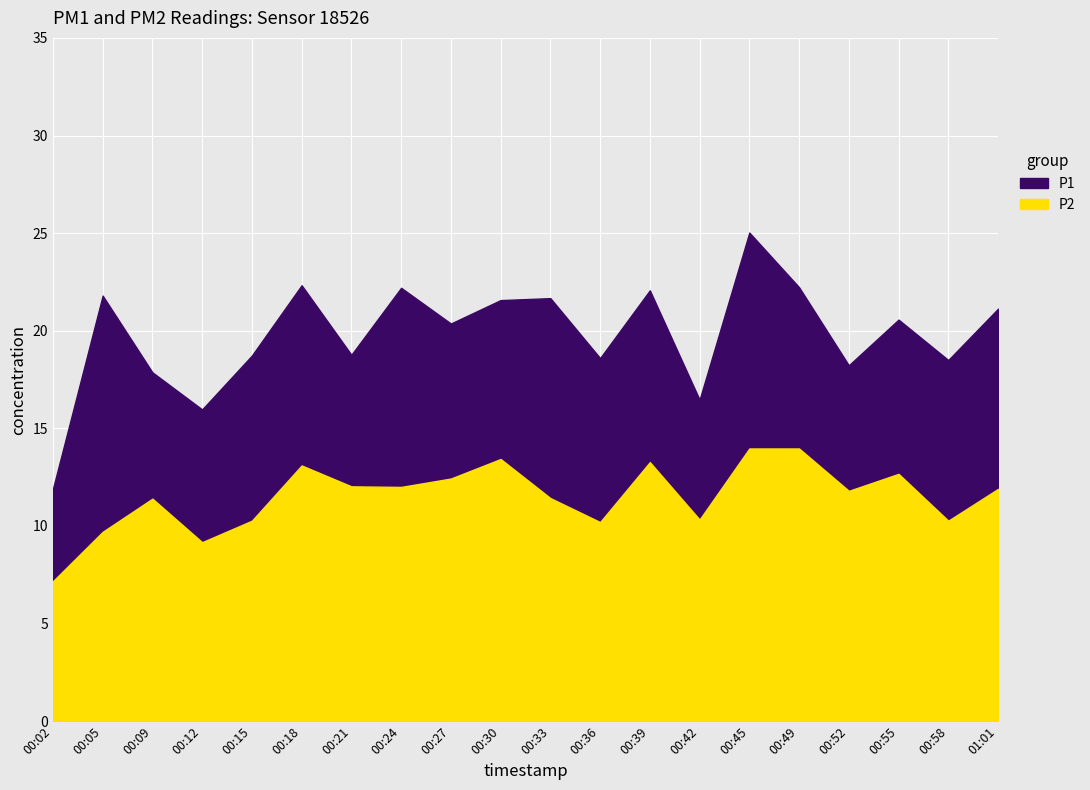

At which category does P2 reach its first local valley?

00:12